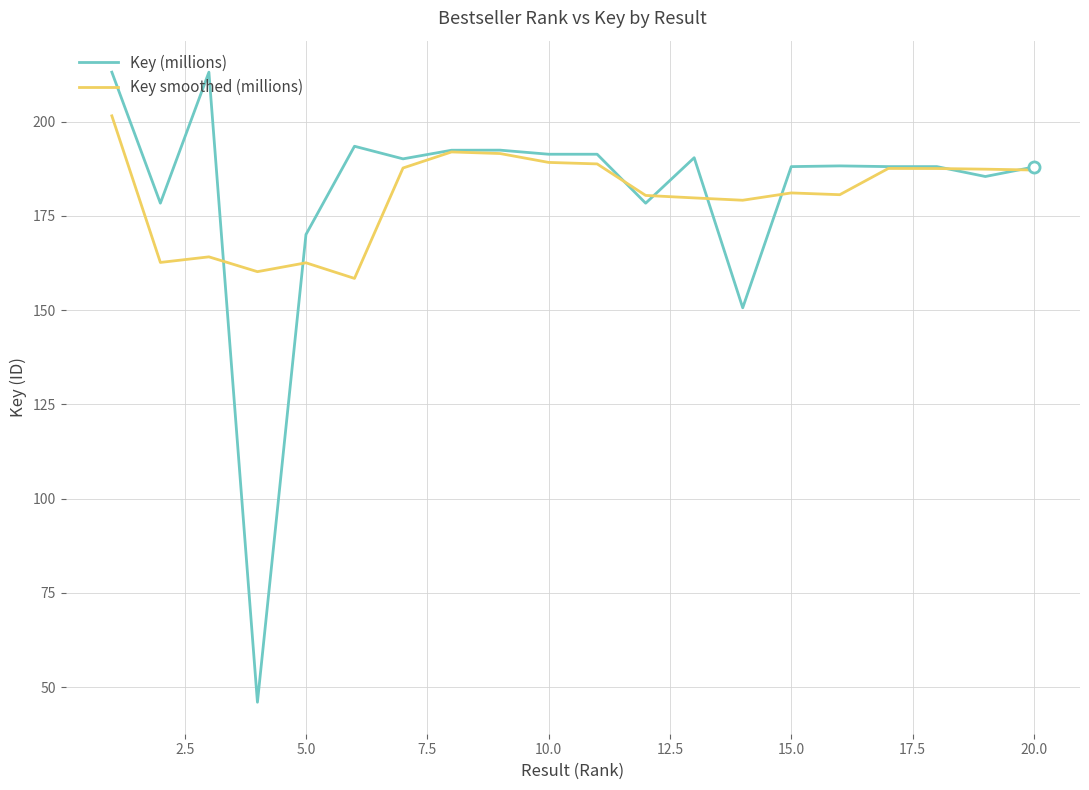

What is the highest value of the Key smoothed (millions) series?

201.5